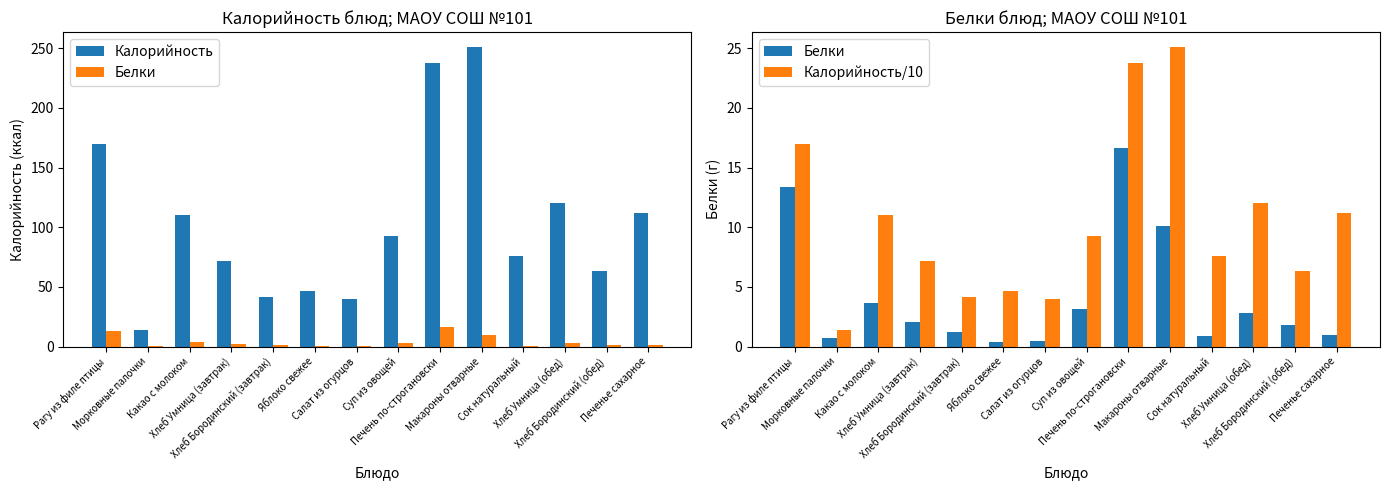

Which has a higher value, Морковные палочки or Яблоко свежее?

Яблоко свежее